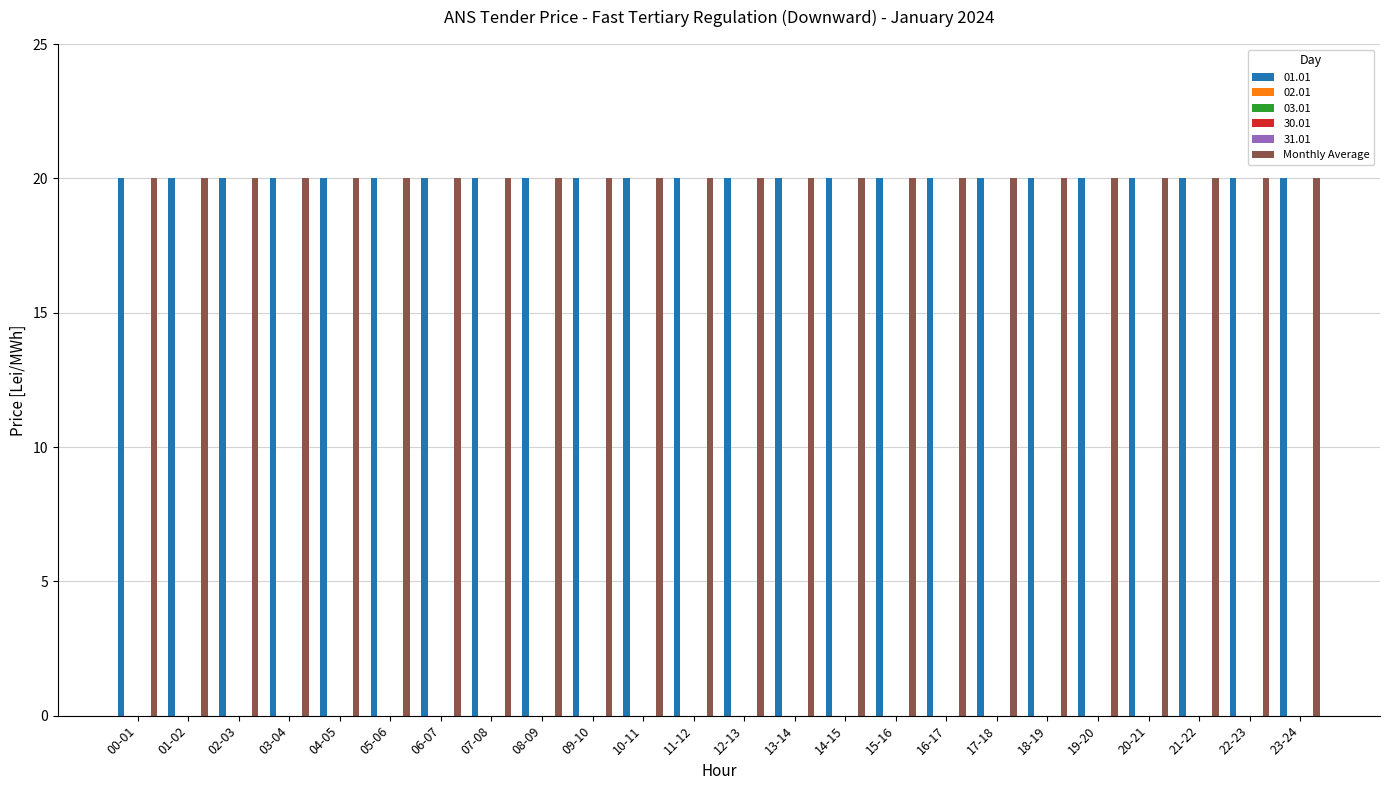

What is the approximate value of 01.01 at 12-13?

20